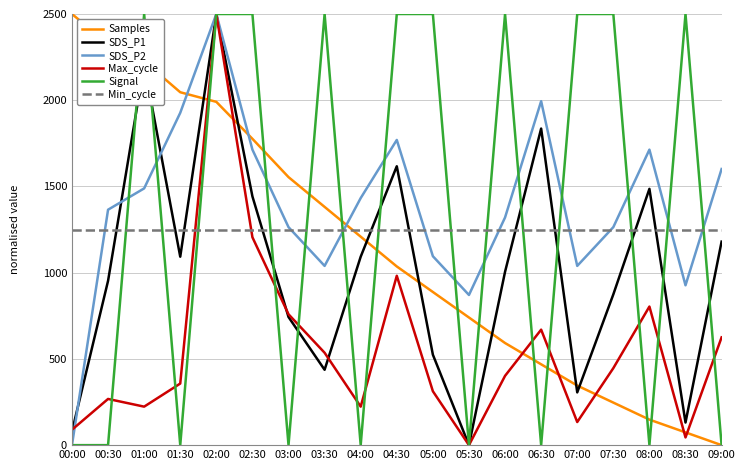

What is the spread (max minus min) of values at 01:00?

2276.8